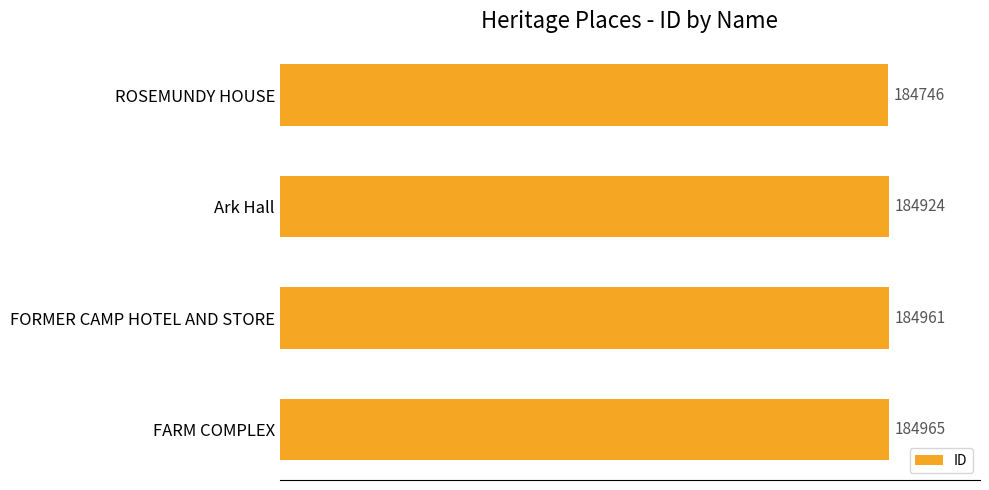

List the labels in order of value, smallest first.

ROSEMUNDY HOUSE, Ark Hall, FORMER CAMP HOTEL AND STORE, FARM COMPLEX